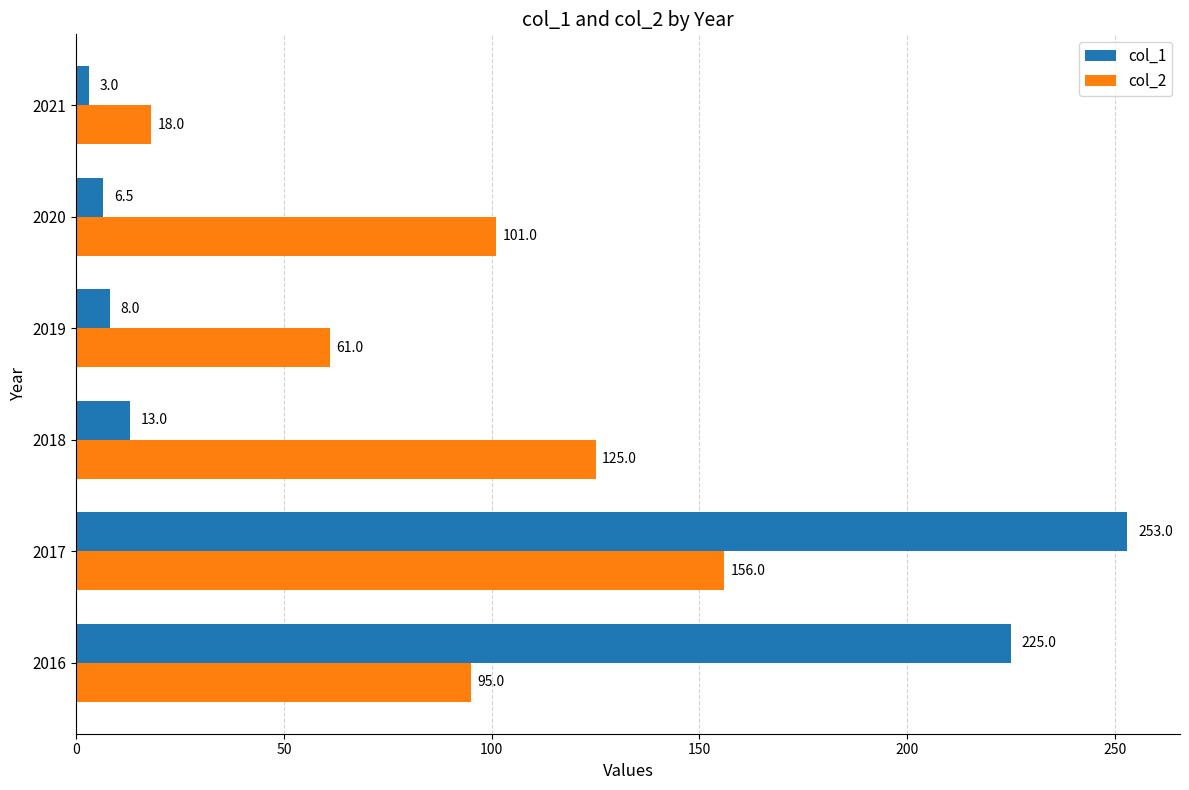

How many distinct data groups are displayed?

2